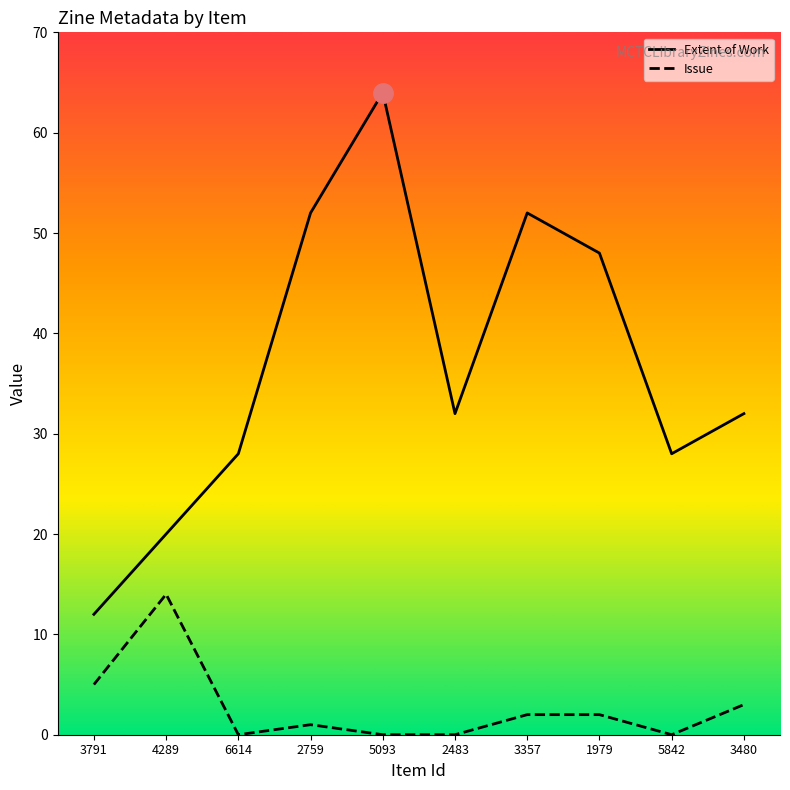

Which category has the lowest value in the Extent of Work series?

3791